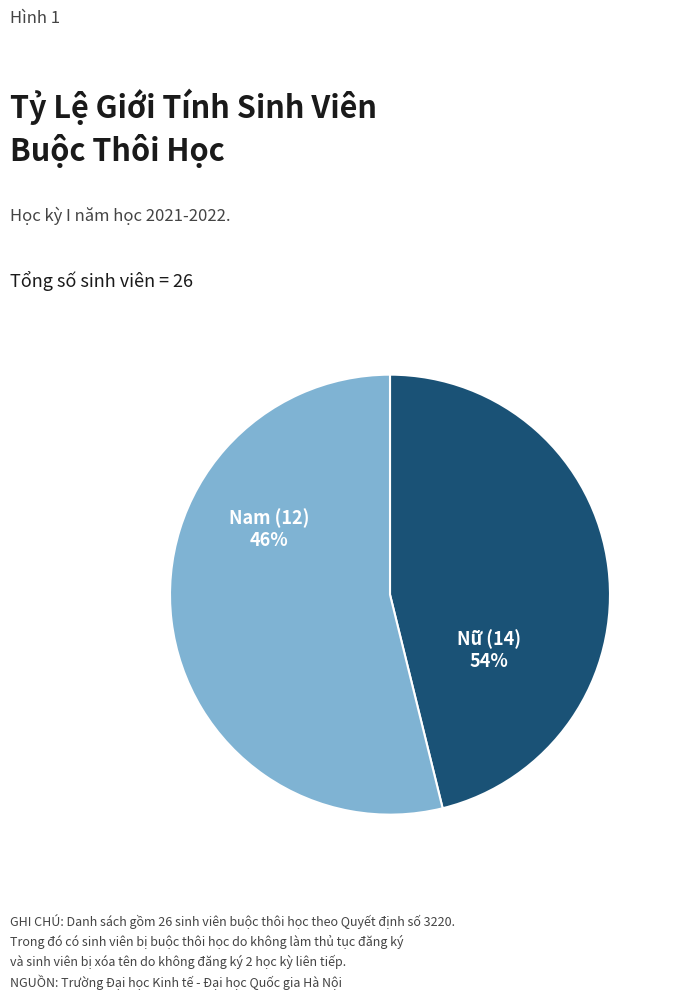

Rank the categories by value from lowest to highest.

Nam, Nữ